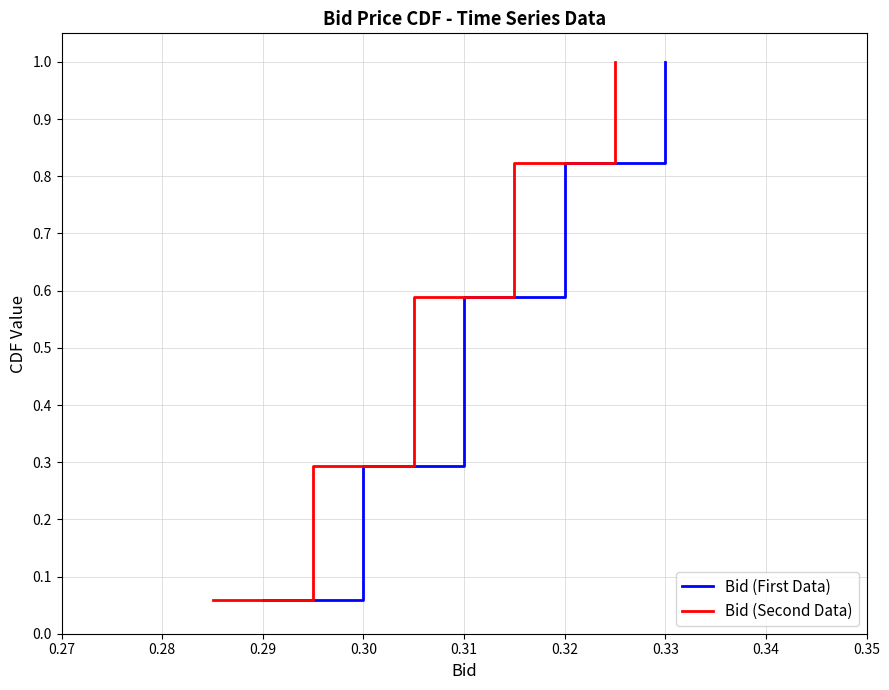

What is the difference between the maximum and minimum values in the Bid (First Data) series?

0.9